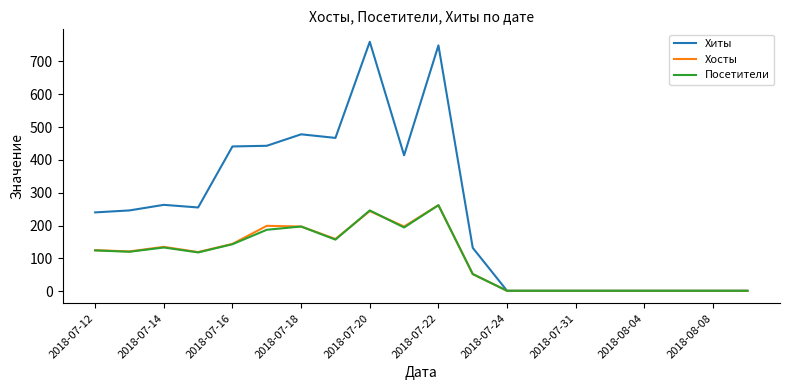

Which series has the largest total across all categories?

Хиты